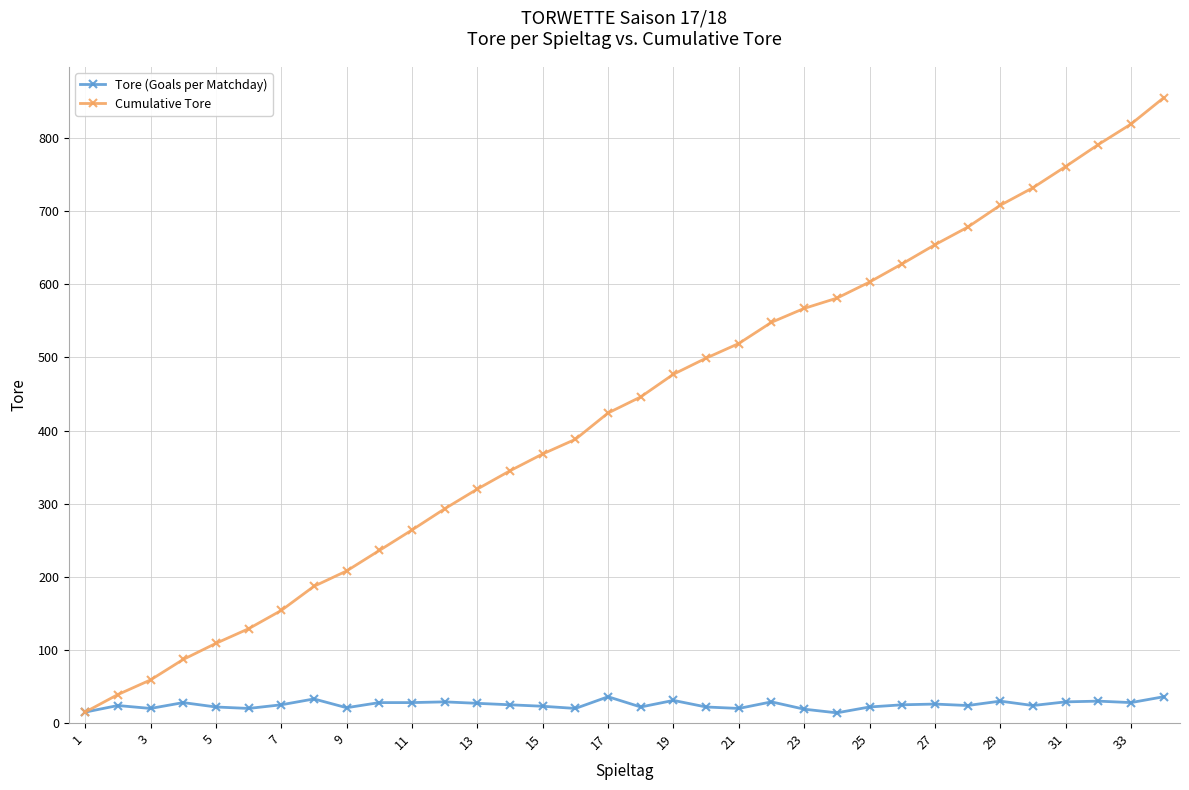

Which series has the widest spread of values?

Cumulative Tore